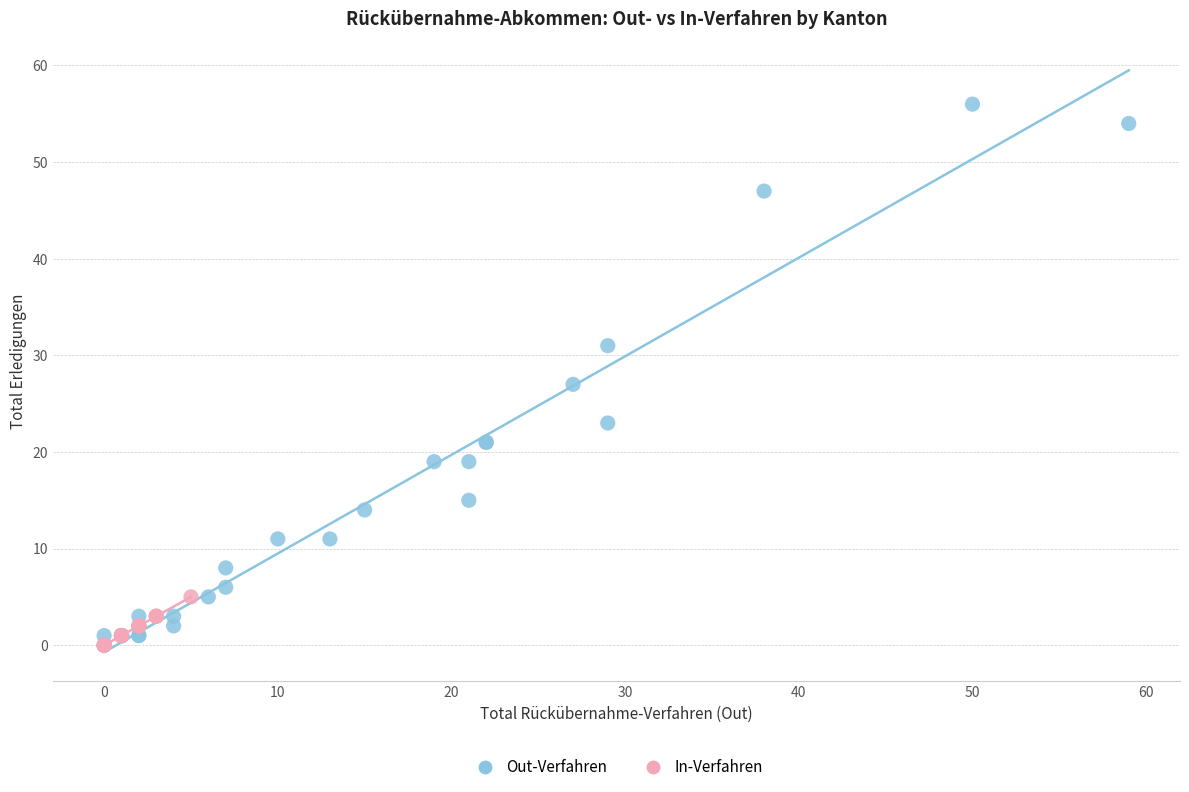

Which series has the largest Y range (max minus min)?

Out-Verfahren